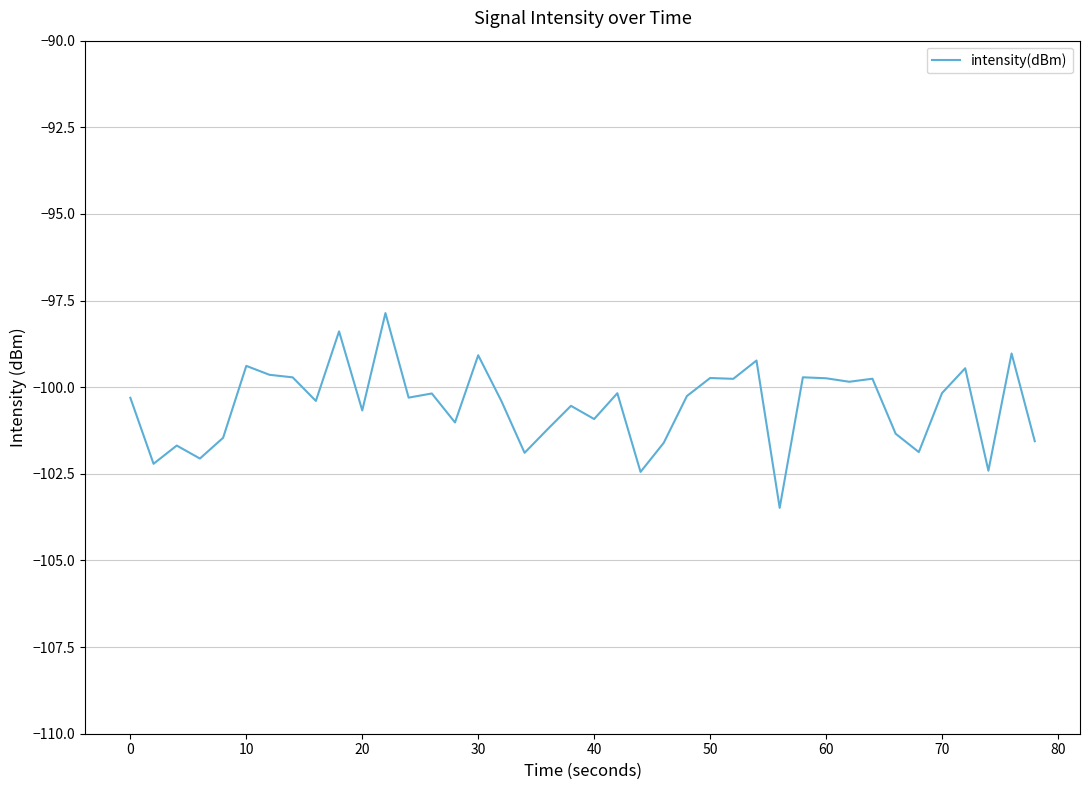

What is the maximum value shown in the chart?

-97.9